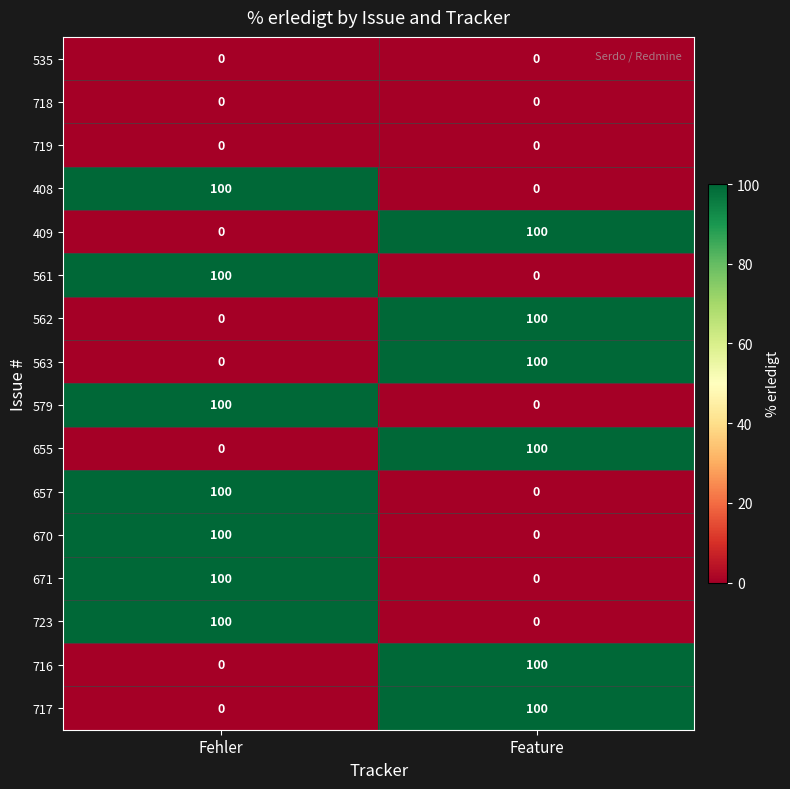

Is it true that 670 equals 24 at Fehler?

False